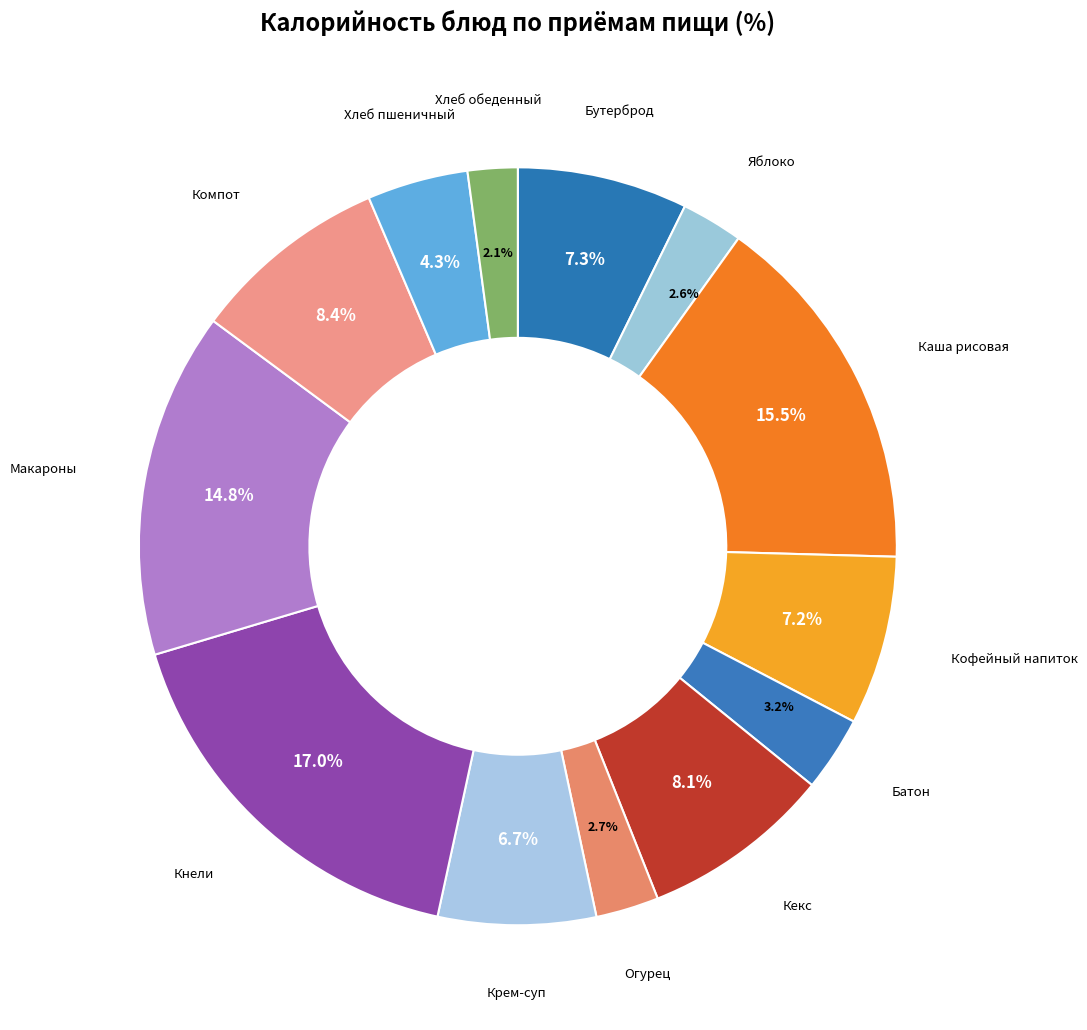

Which slice is the smallest?

Хлеб обеденный